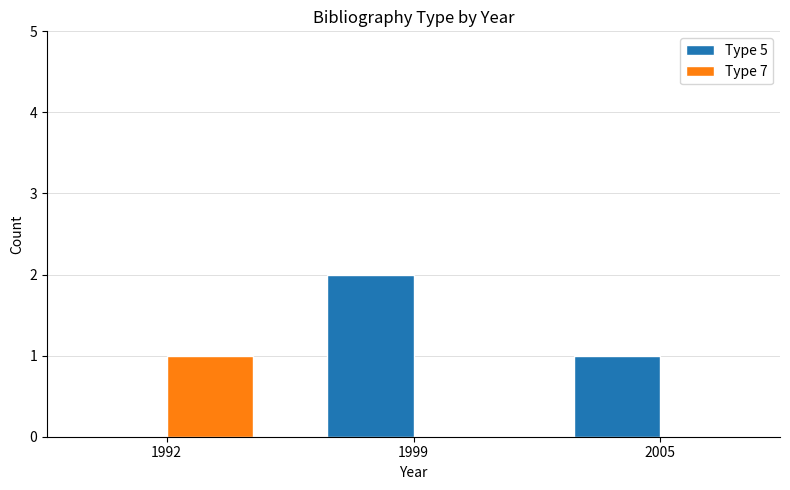

True or false: Type 5 has a value of 2 at 1999.

True